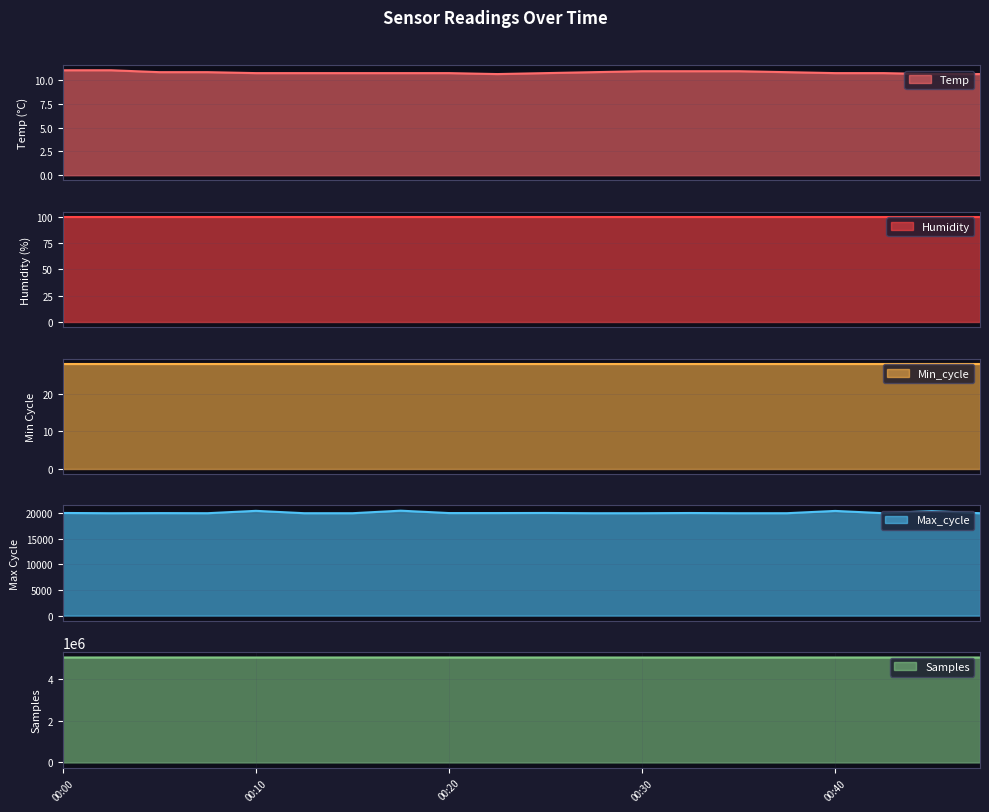

Which has a higher value, 00:12 or 00:37?

00:37